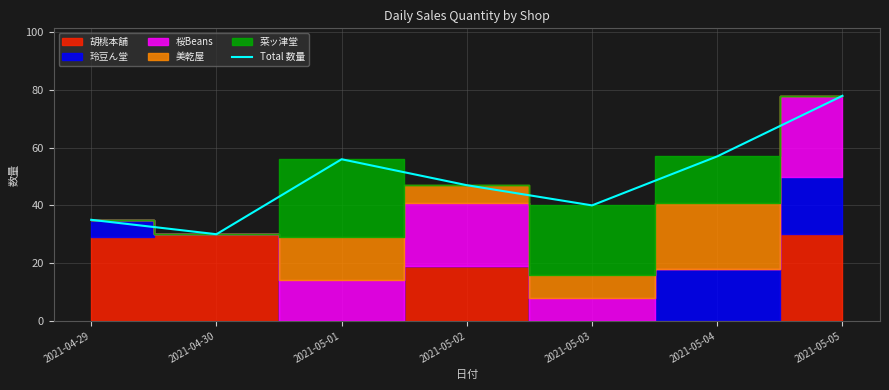

Rank the categories by value from highest to lowest.

2021-05-05, 2021-05-04, 2021-05-01, 2021-05-02, 2021-05-03, 2021-04-29, 2021-04-30